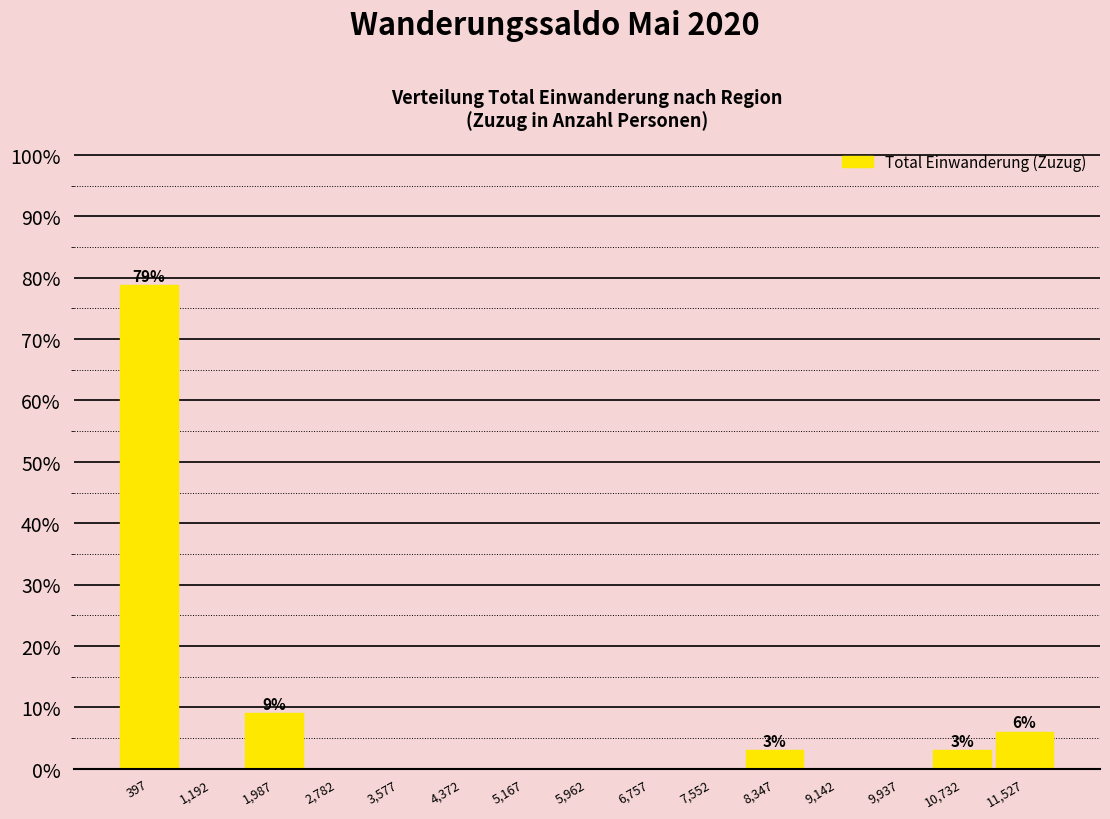

Over which range of the x-axis is the bar tallest?

0 to 800